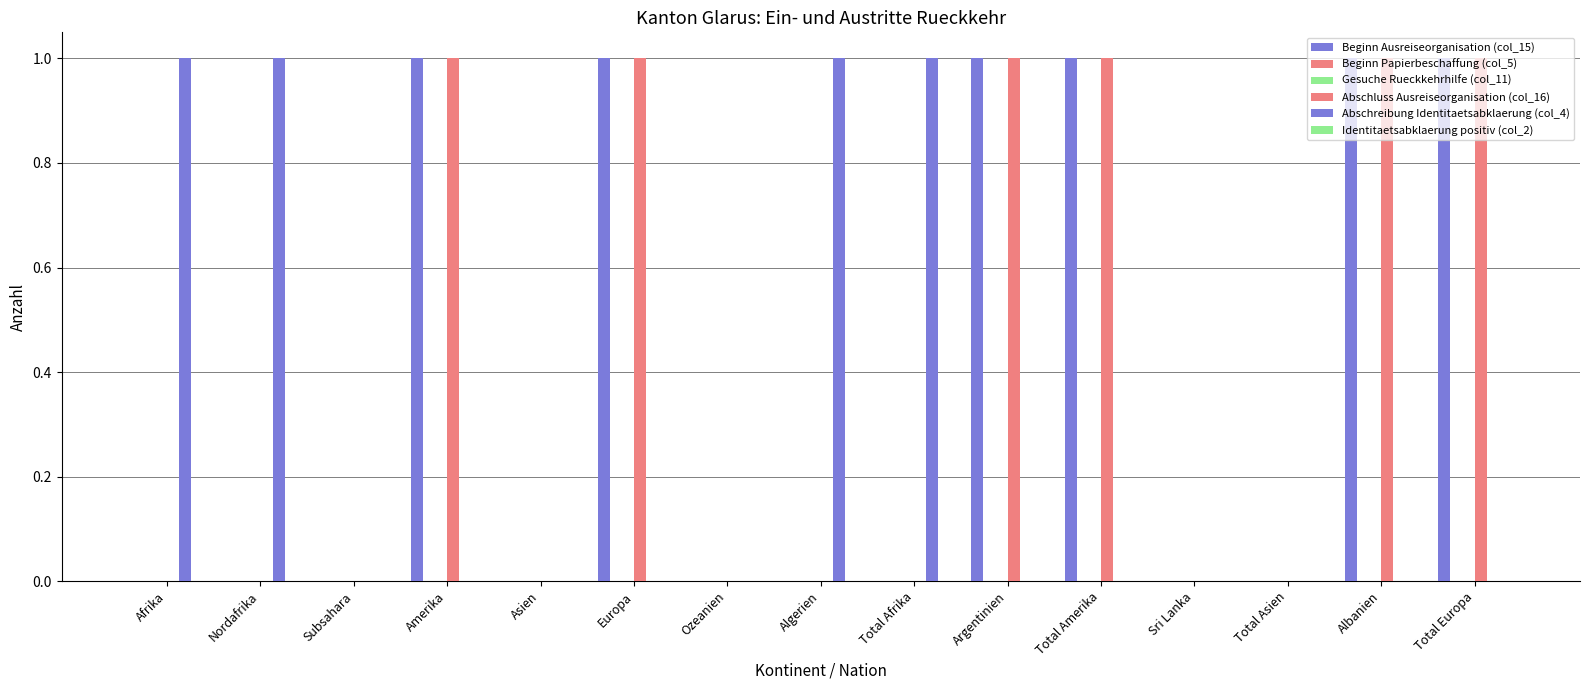

At Argentinien, list the series in order from largest to smallest.

Beginn Ausreiseorganisation (col_15), Abschluss Ausreiseorganisation (col_16), Beginn Papierbeschaffung (col_5), Gesuche Rueckkehrhilfe (col_11), Abschreibung Identitaetsabklaerung (col_4), Identitaetsabklaerung positiv (col_2)